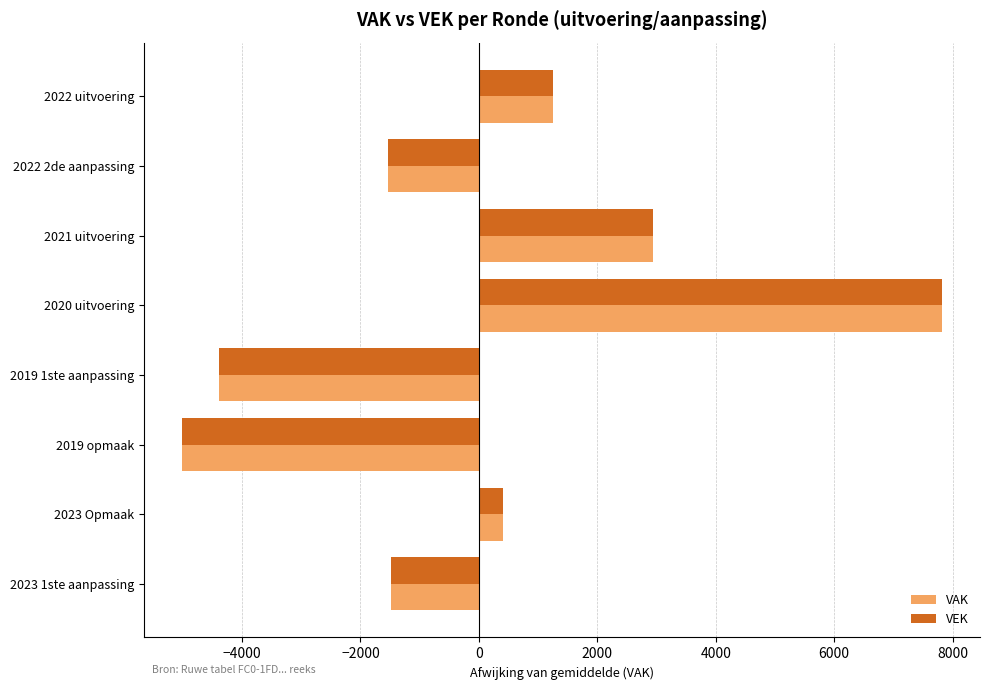

The value of VAK at 2023 1ste aanpassing is -1480.8. True or false?

True